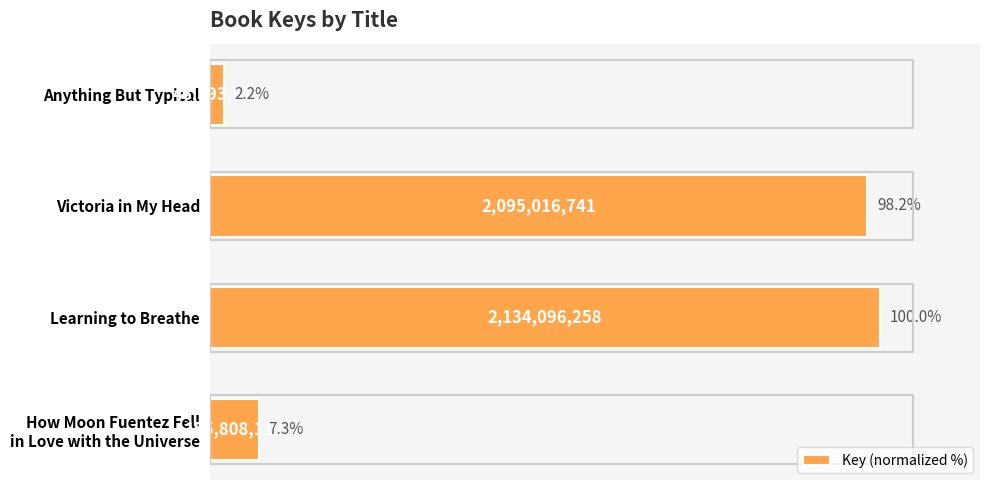

What is the ratio of the value at Victoria in My Head to the value at Learning to Breathe?

1.0